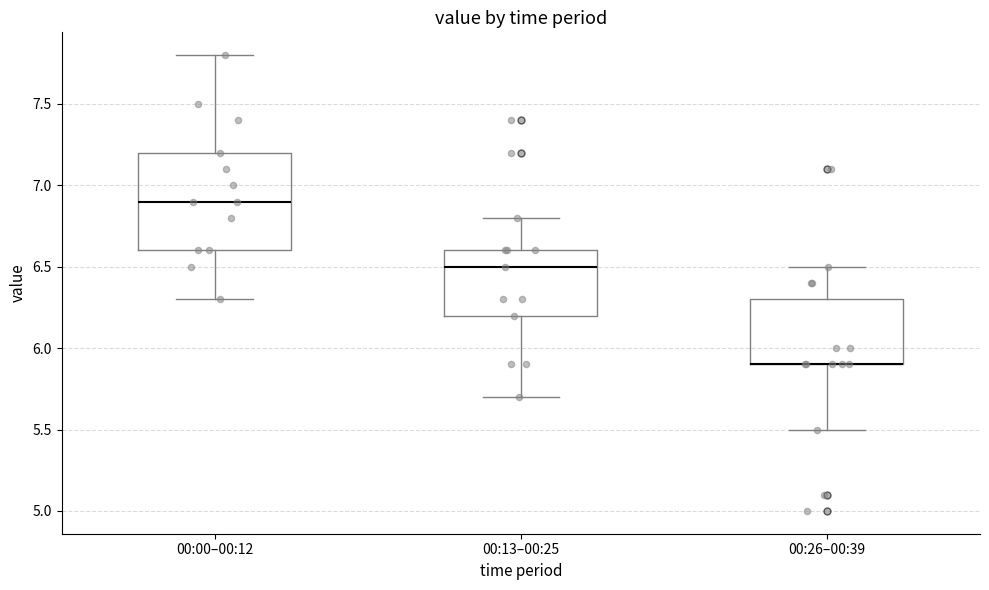

Reading left to right, read every box against the y-axis: the position of its median line, the range the box covers, and the ends of its whiskers. The values are not printed on the chart, so give them approximately, as read against the axis.

00:00–00:12: median 6.9, box 6.6 to 7.2, whiskers 6.3 to 7.8
00:13–00:25: median 6.5, box 6.2 to 6.6, whiskers 5.7 to 6.8
00:26–00:39: median 5.9 (drawn on the box's lower edge), box 5.9 to 6.3, whiskers 5.5 to 6.5